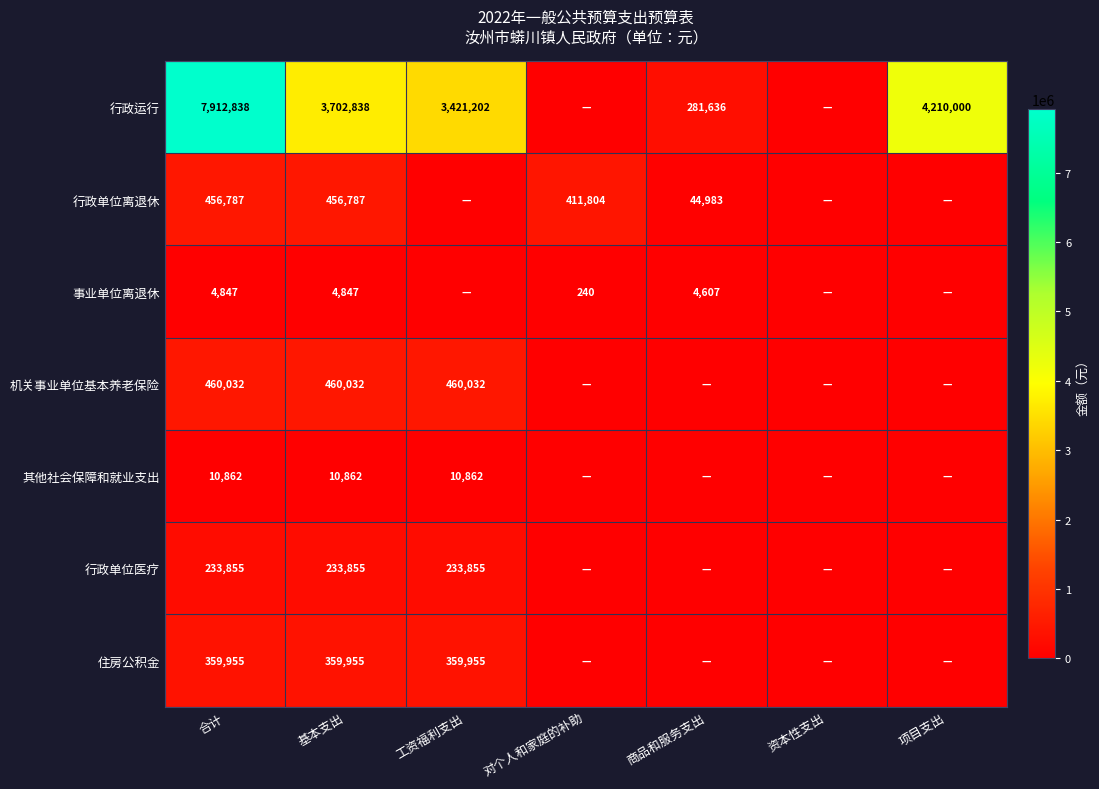

What is the difference between the highest and lowest values at 合计?

7907991